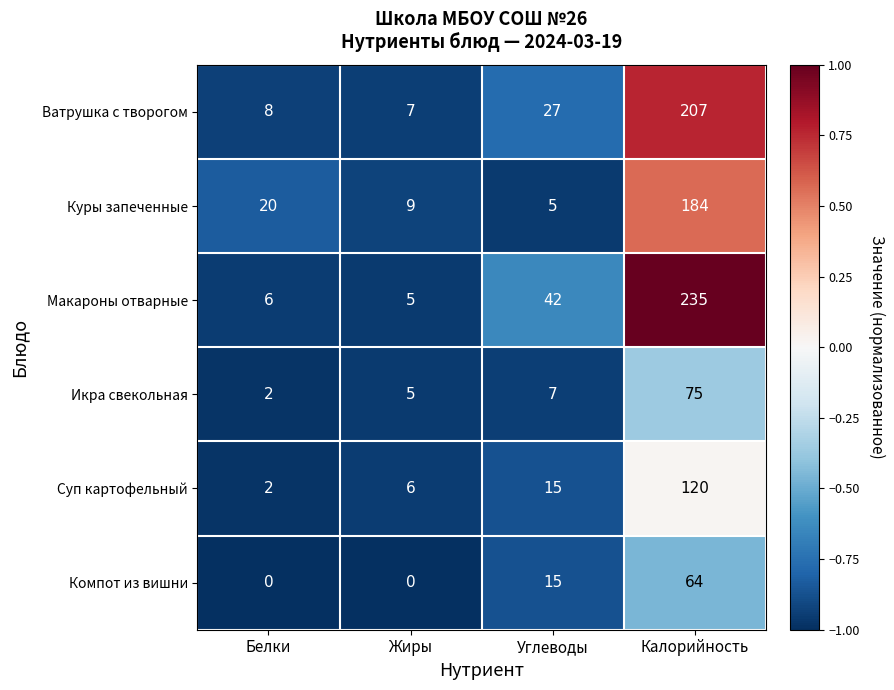

What is the spread (max minus min) of values at Белки?

20